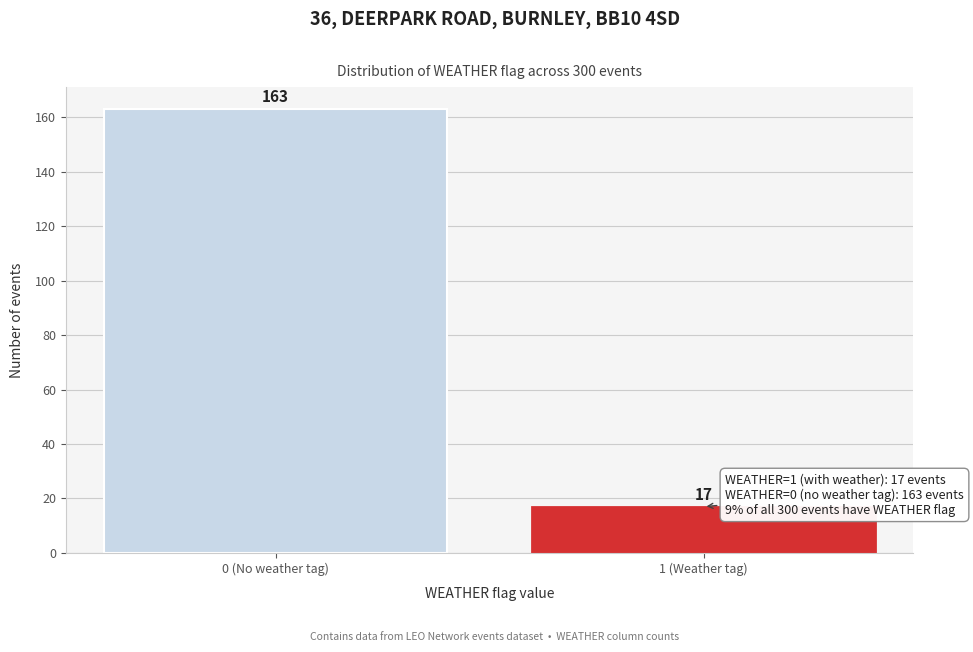

Reading left to right, transcribe all the data shown in this chart.

0 (No weather tag)=163	1 (Weather tag)=17